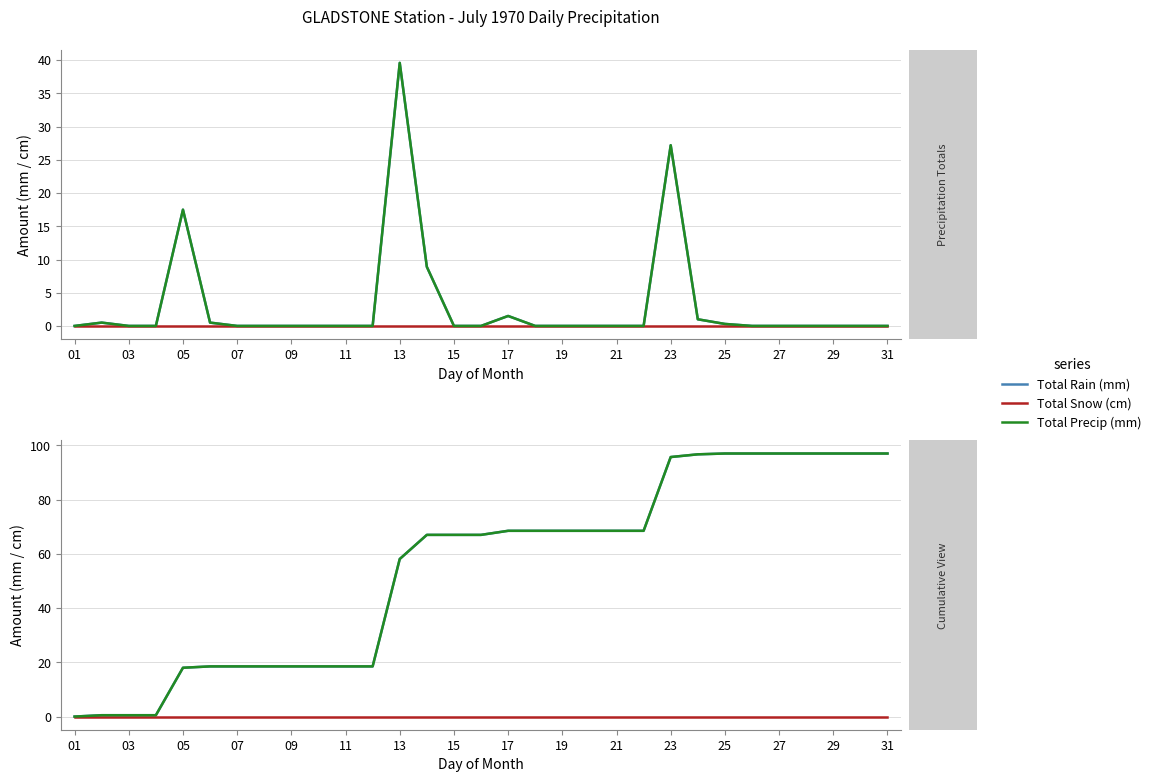

How many categories are shown in the chart?

31